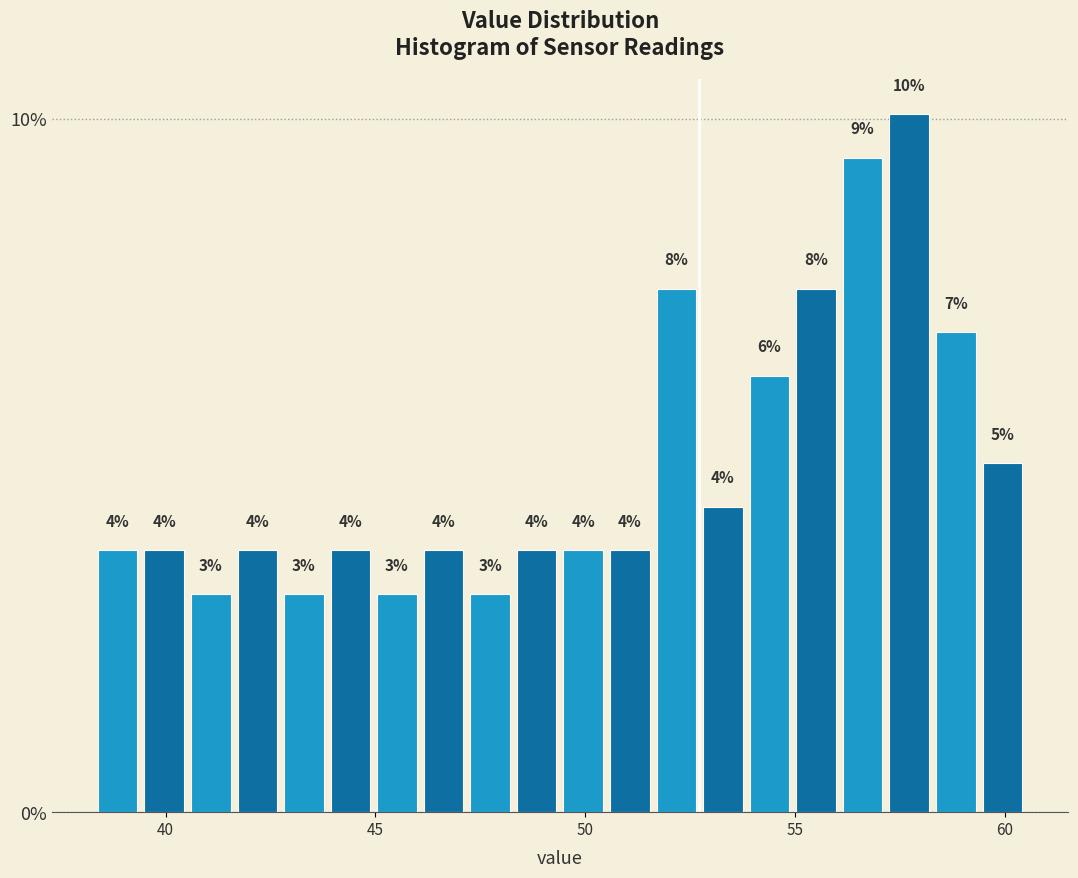

Around what value on the x-axis is the tallest bar? Give the approximate position of its centre, as read against the axis.

57.5